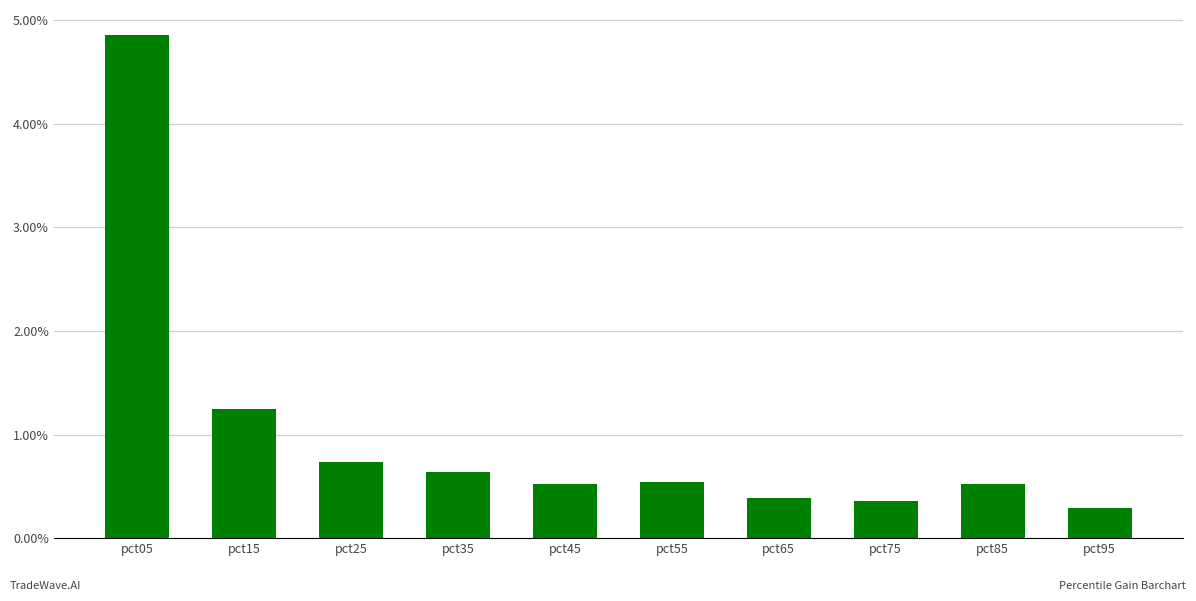

True or false: the data shows 0.6 at pct35.

True